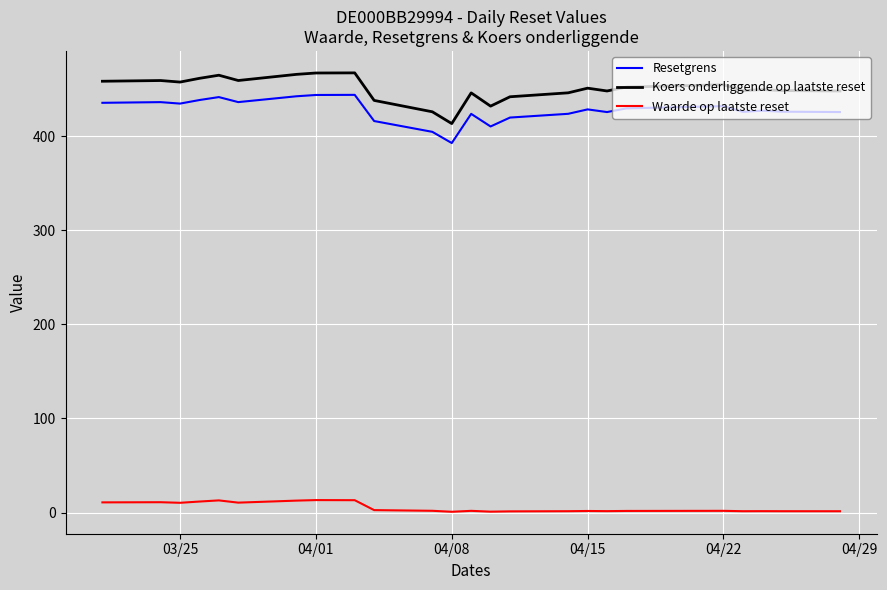

True or false: Koers onderliggende op laatste reset and Waarde op laatste reset cross at least once.

False